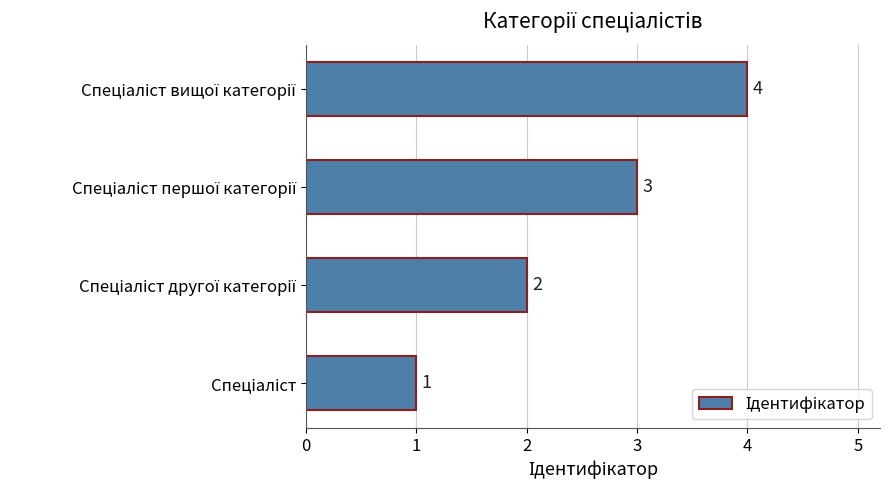

What is the sum of all values?

10